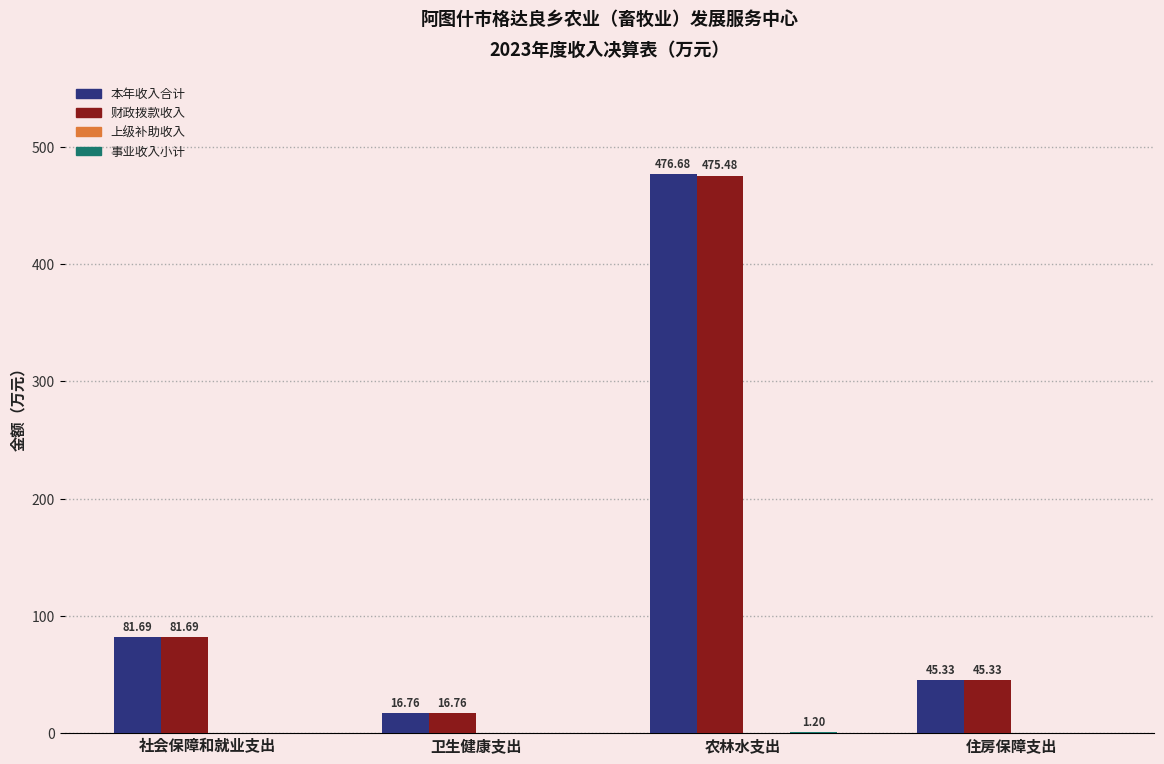

At which category is the sum across all series the highest?

农林水支出